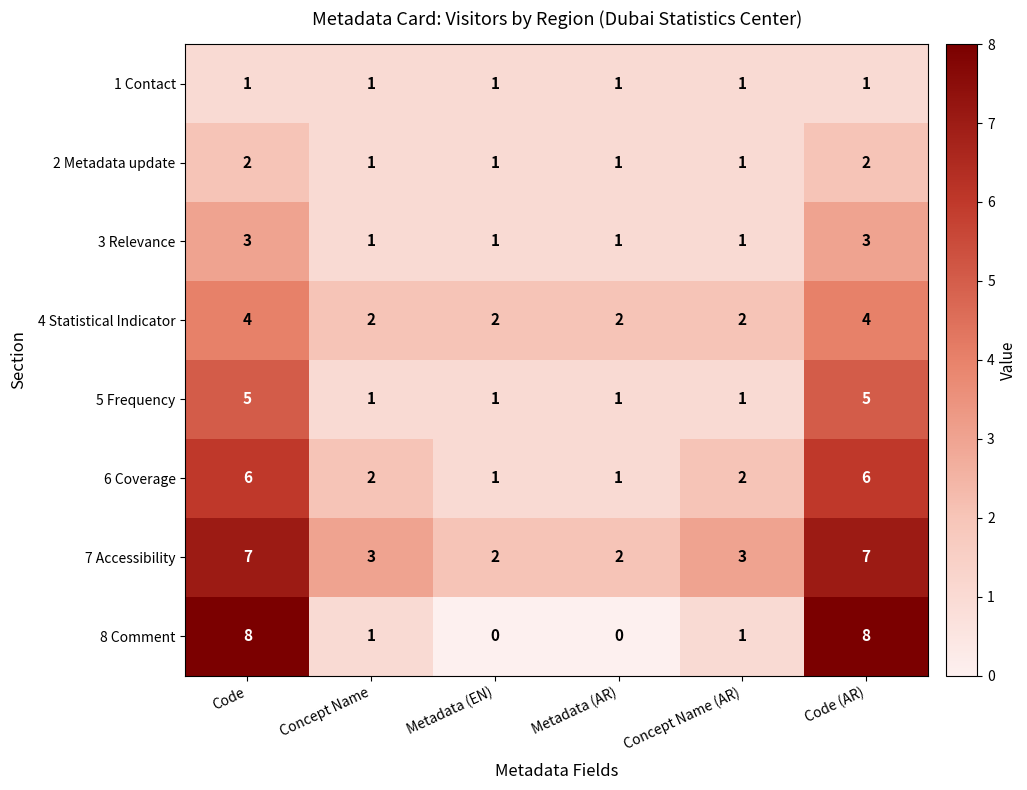

True or false: 8 Comment has a value of 11 at Code (AR).

False